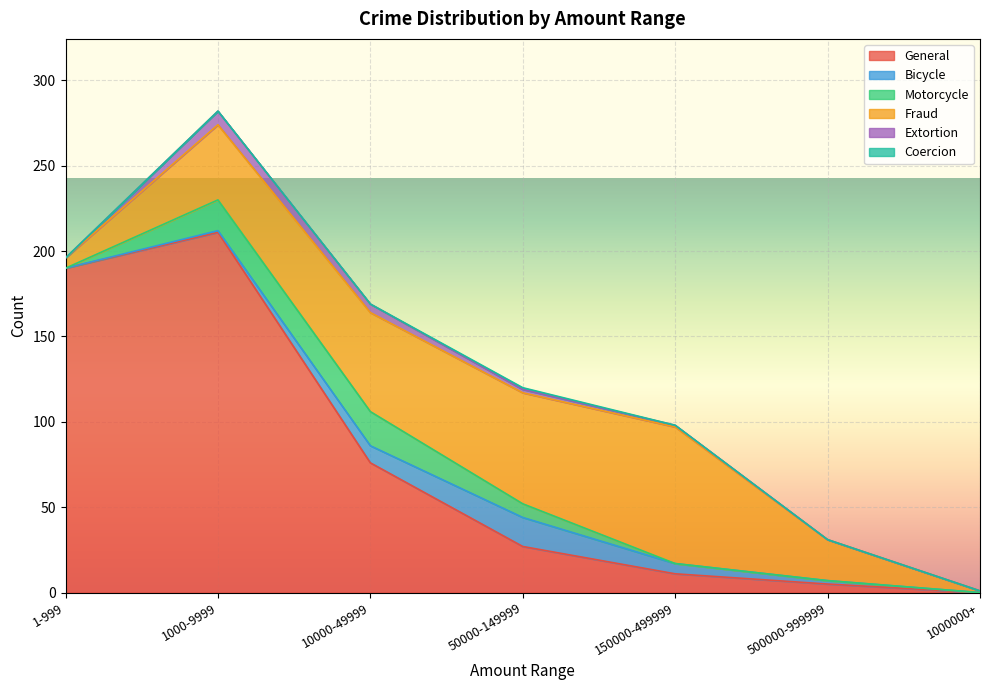

Reading left to right, extract all data points from this chart.

General: 1-999=190	1000-9999=211	10000-49999=76	50000-149999=27	150000-499999=11	500000-999999=5	1000000+=0
Bicycle: 1-999=0	1000-9999=1	10000-49999=10	50000-149999=17	150000-499999=6	500000-999999=2	1000000+=0
Motorcycle: 1-999=0	1000-9999=18	10000-49999=20	50000-149999=8	150000-499999=0	500000-999999=0	1000000+=0
Fraud: 1-999=6	1000-9999=44	10000-49999=58	50000-149999=65	150000-499999=80	500000-999999=24	1000000+=1
Extortion: 1-999=0	1000-9999=8	10000-49999=5	50000-149999=2	150000-499999=1	500000-999999=0	1000000+=0
Coercion: 1-999=0	1000-9999=0	10000-49999=0	50000-149999=1	150000-499999=0	500000-999999=0	1000000+=0